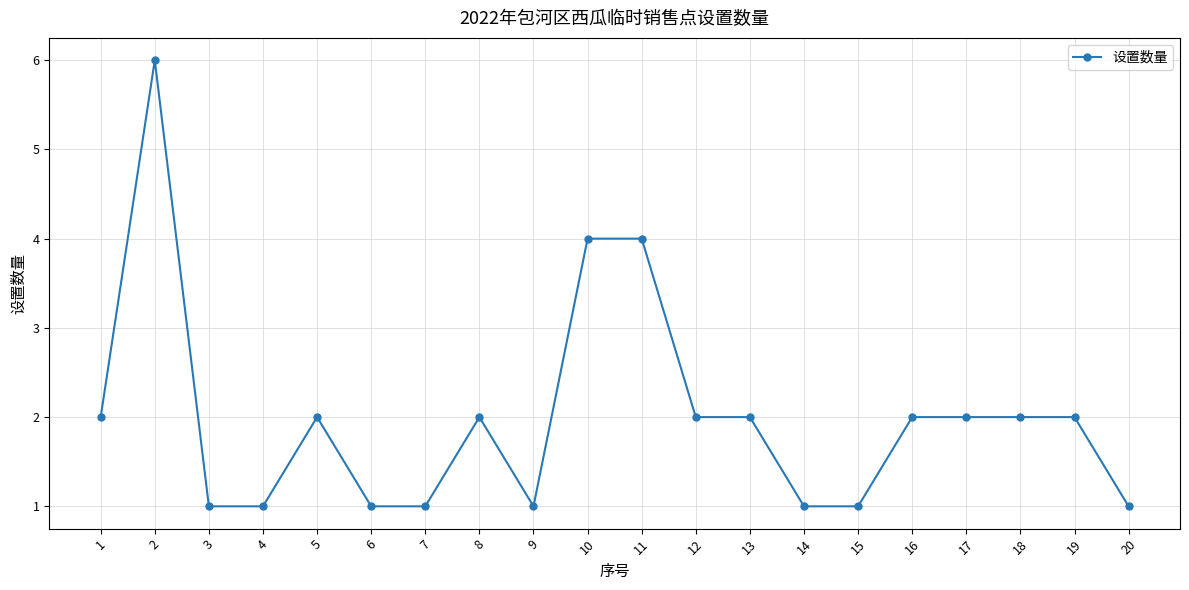

Where is the first local maximum?

2